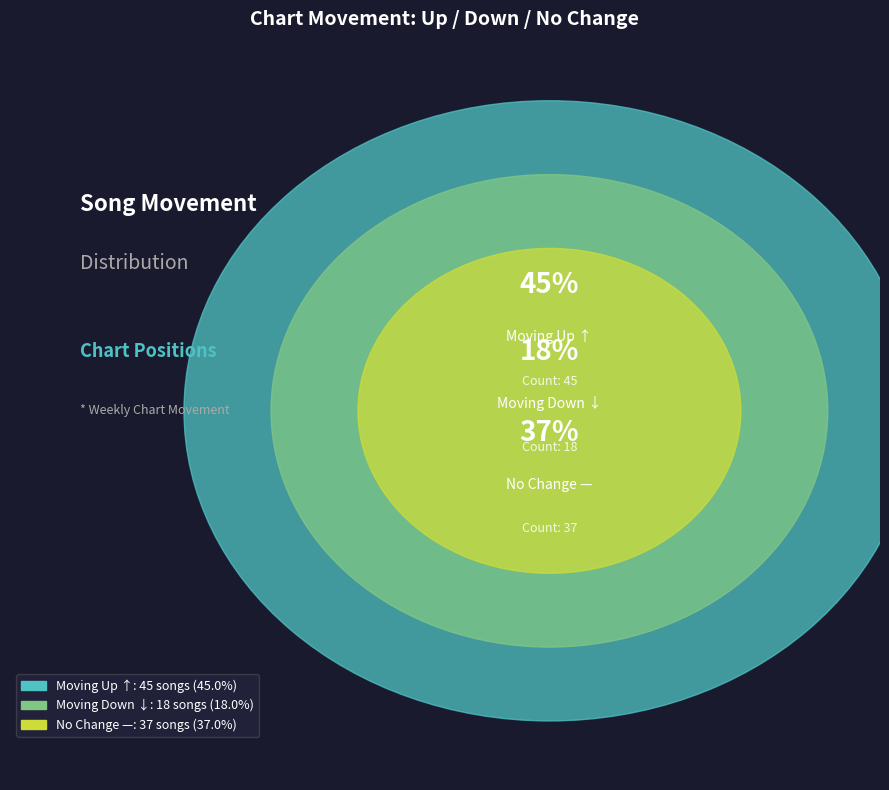

Which slice is the largest?

up